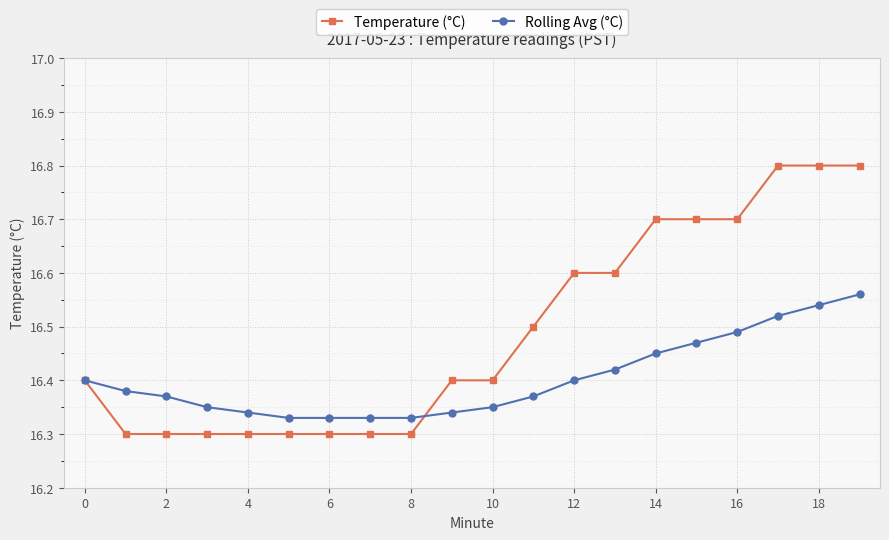

Which series has the widest spread of values?

Temperature (°C)